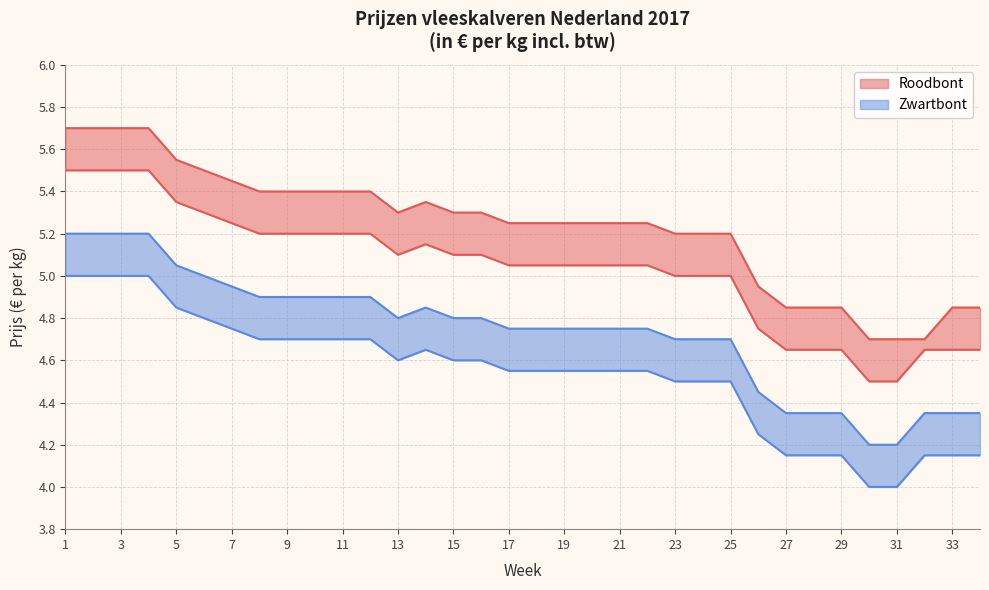

What is the difference between the highest and lowest values at 1?

0.7